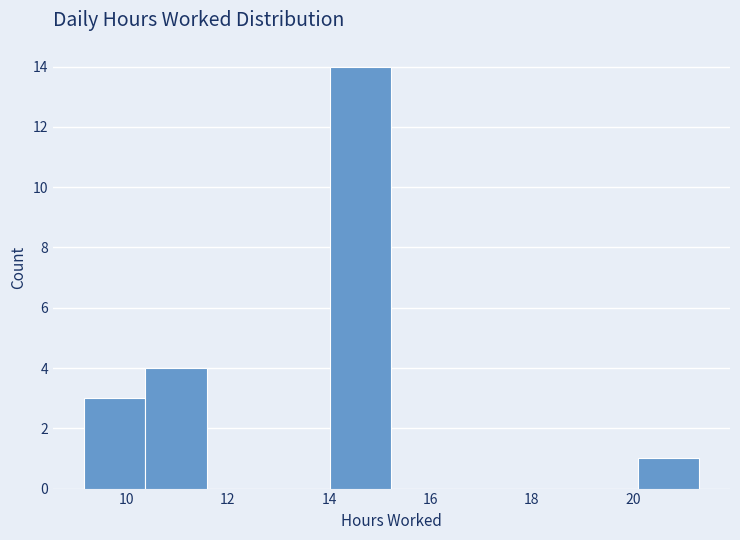

Which range on the x-axis has the tallest bar?

14.0 to 15.2